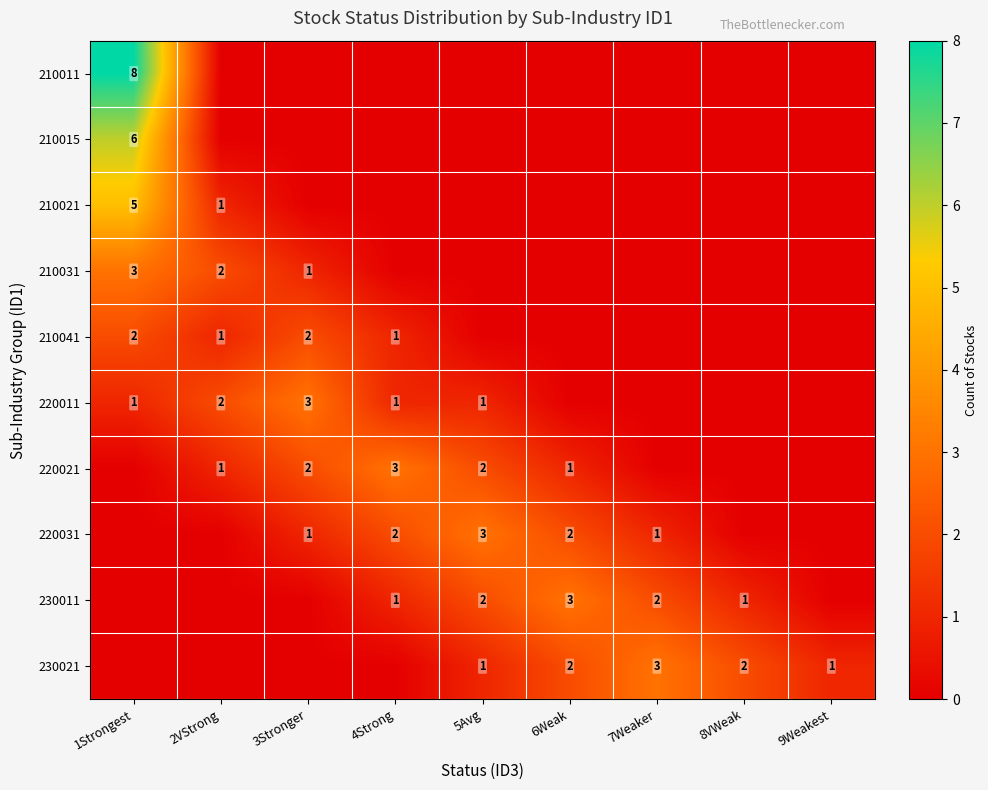

What is the difference between the highest and lowest values at 4Strong?

3